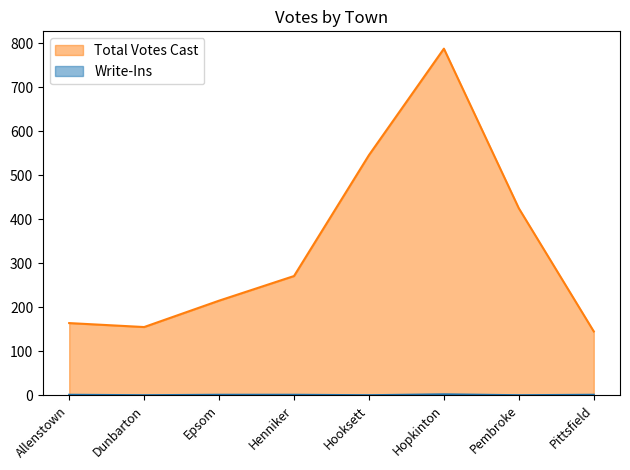

How many lines are shown in the chart?

2